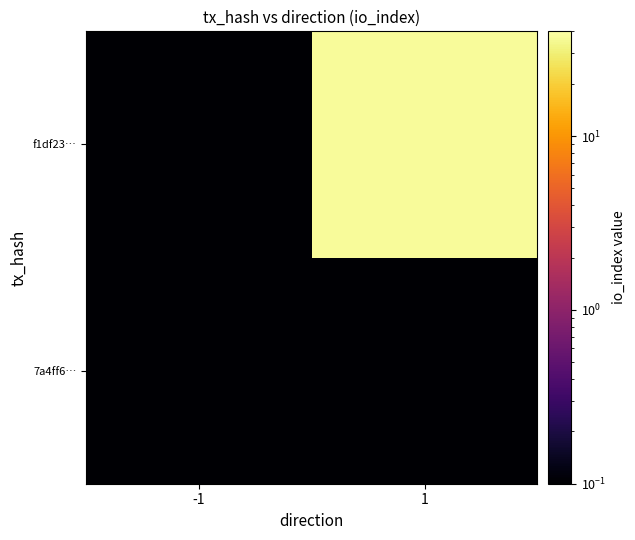

What is the spread (max minus min) of values at 1?

37.0